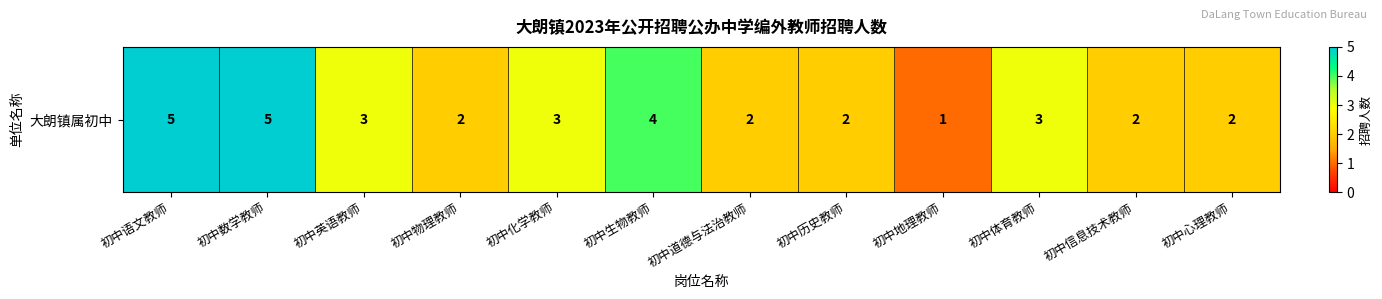

Reading right to left, list all the values displayed in this chart.

2	2	3	1	2	2	4	3	2	3	5	5